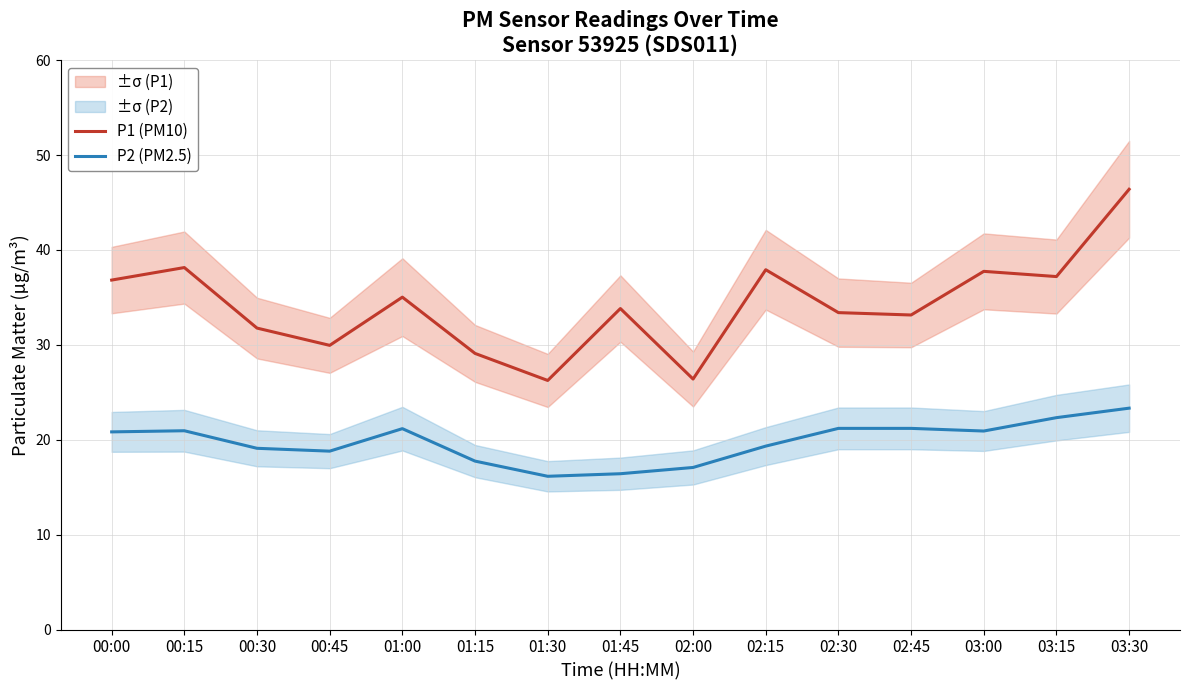

List the series in order of their overall mean, highest first.

P1 (PM10), P2 (PM2.5)